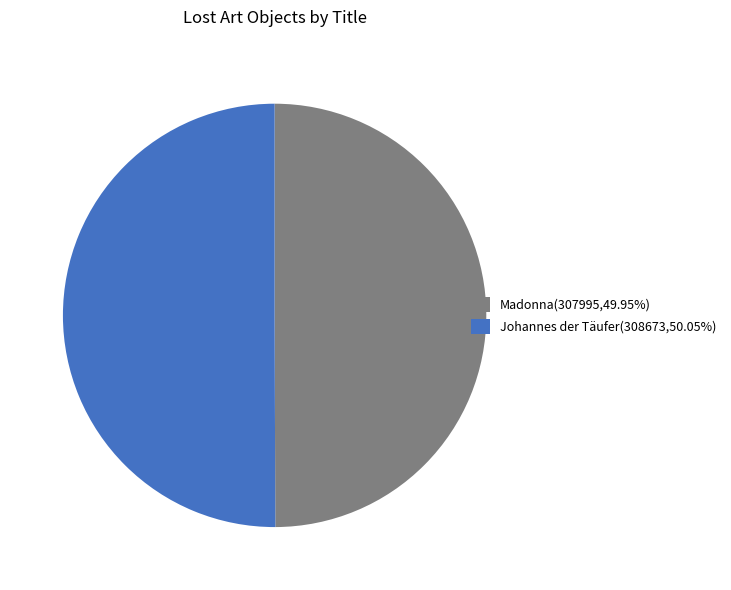

Do Madonna(307995,49.95%) and Johannes der Täufer(308673,50.05%) together represent more than half of the pie?

Yes